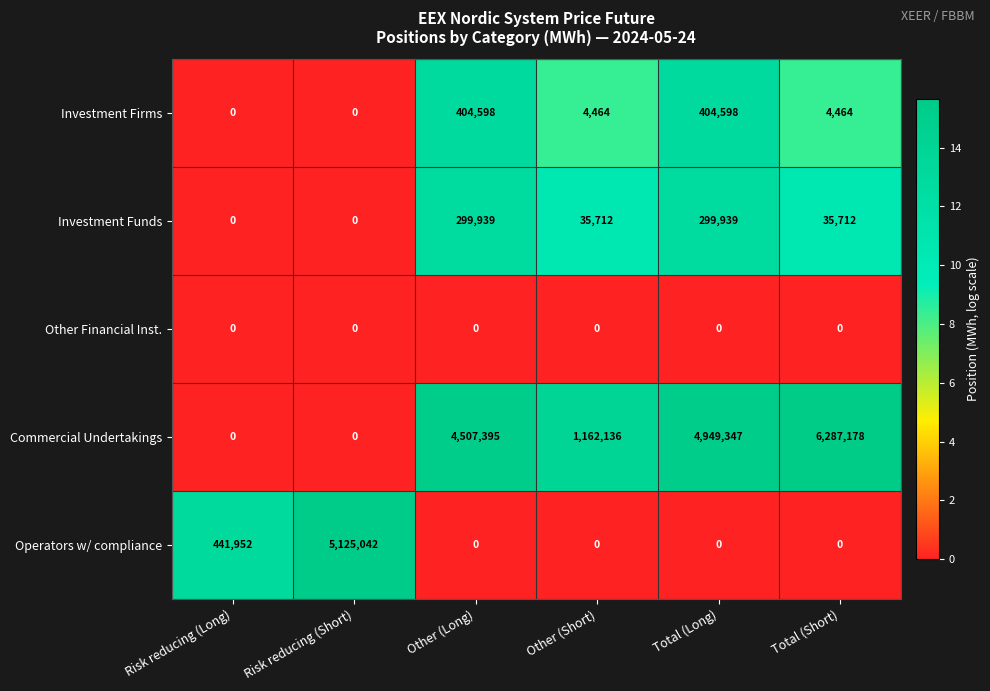

Reading left to right, list all the values displayed in this chart.

Investment Firms: 0	0	404598	4464	404598	4464
Investment Funds: 0	0	299939	35712	299939	35712
Other Financial Inst.: 0	0	0	0	0	0
Commercial Undertakings: 0	0	4507395	1162136	4949347	6287178
Operators w/ compliance: 441952	5125042	0	0	0	0